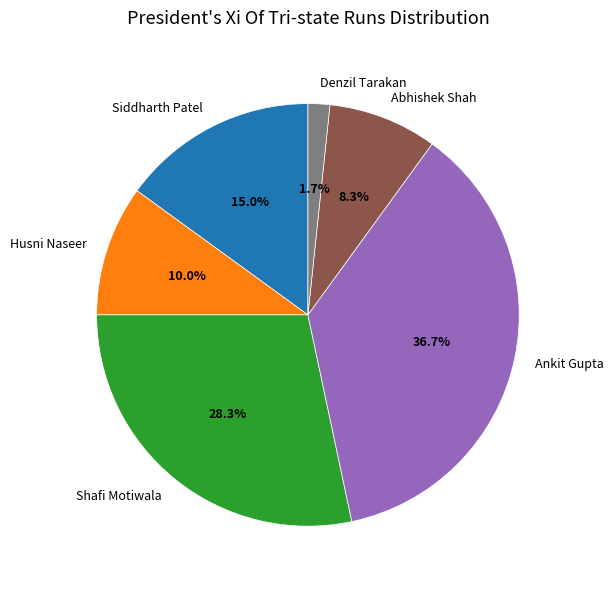

True or false: Ankit Gupta accounts for 51% of the total.

False